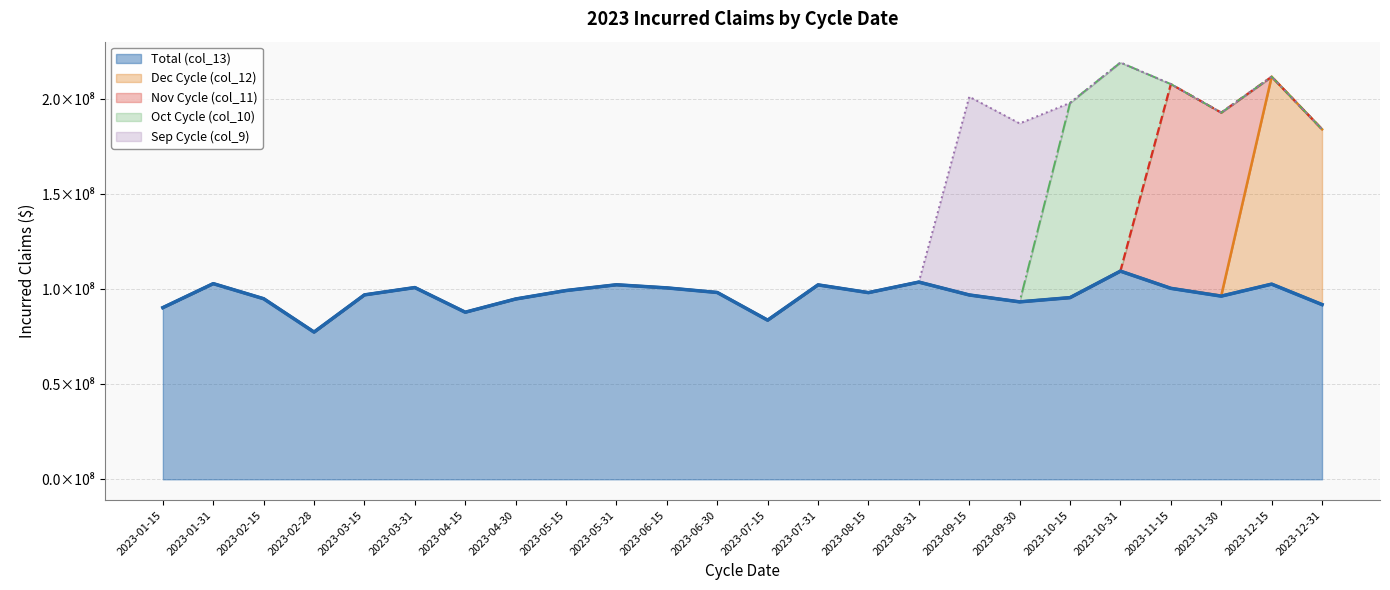

How many data points does each series have?

24